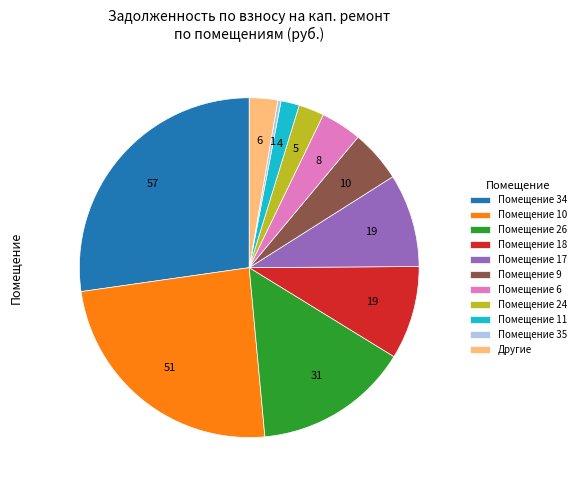

The Помещение 18 slice represents 9% of the pie. True or false?

True